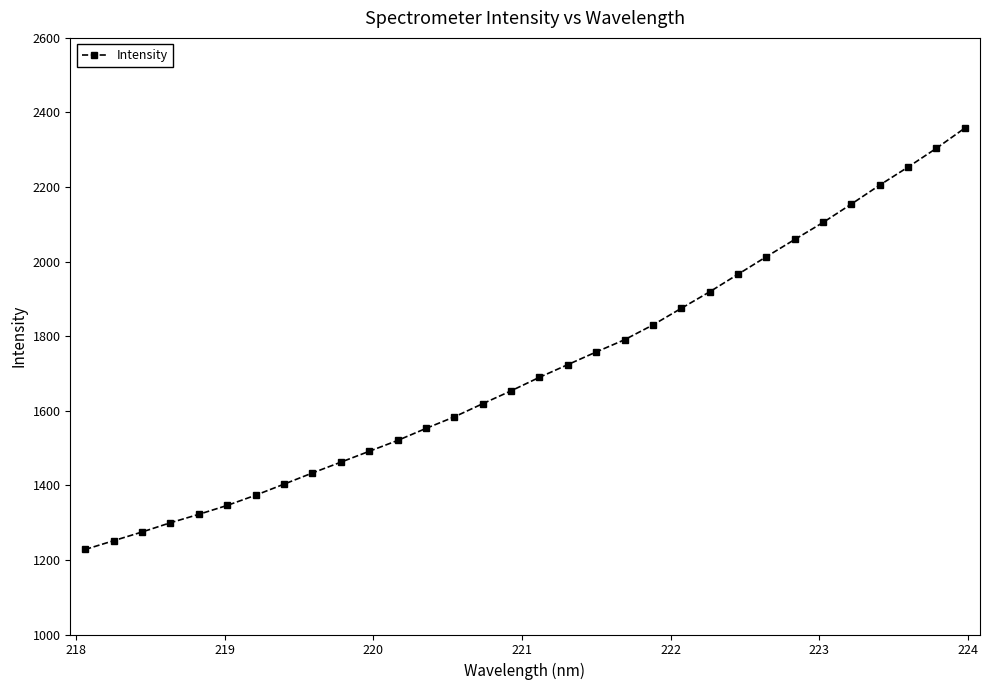

How many values exceed 1689?

16